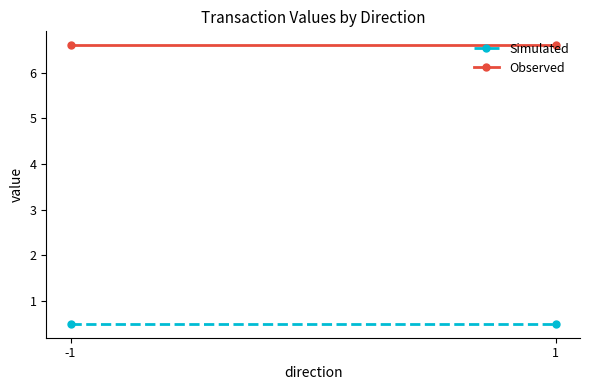

Which series changed the most between -1 and 1?

Simulated